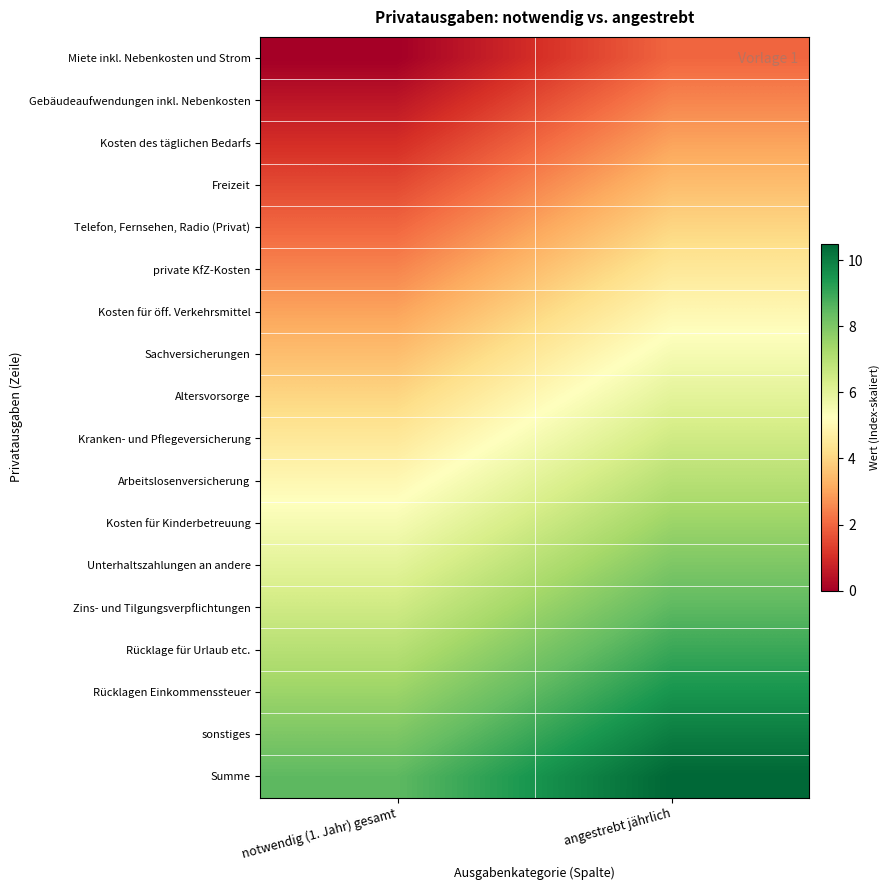

Which series has the largest range (max minus min)?

Miete inkl. Nebenkosten und Strom